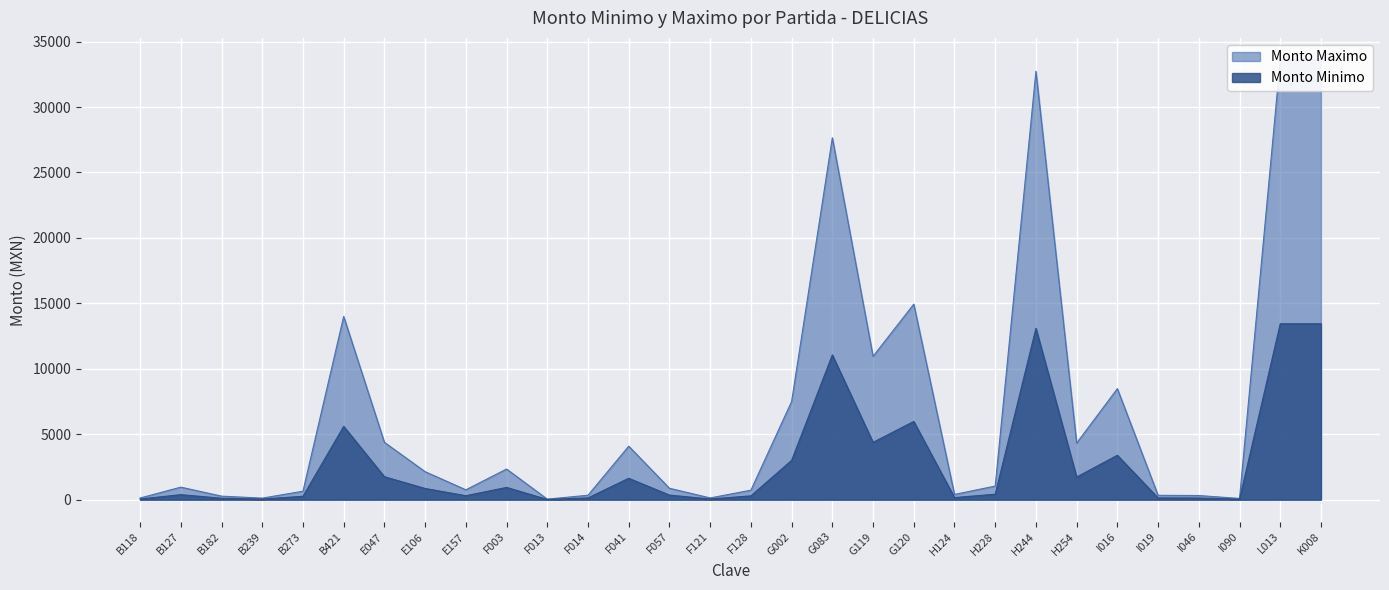

True or false: Monto Minimo and Monto Maximo cross at least once.

False